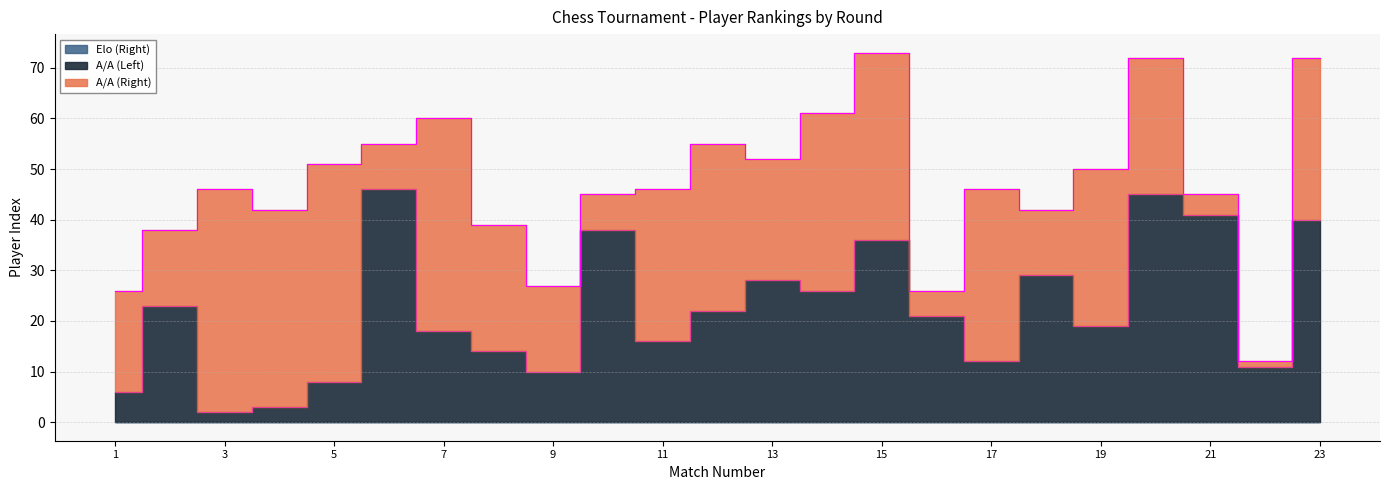

What is the minimum value for A/A (Left)?

2